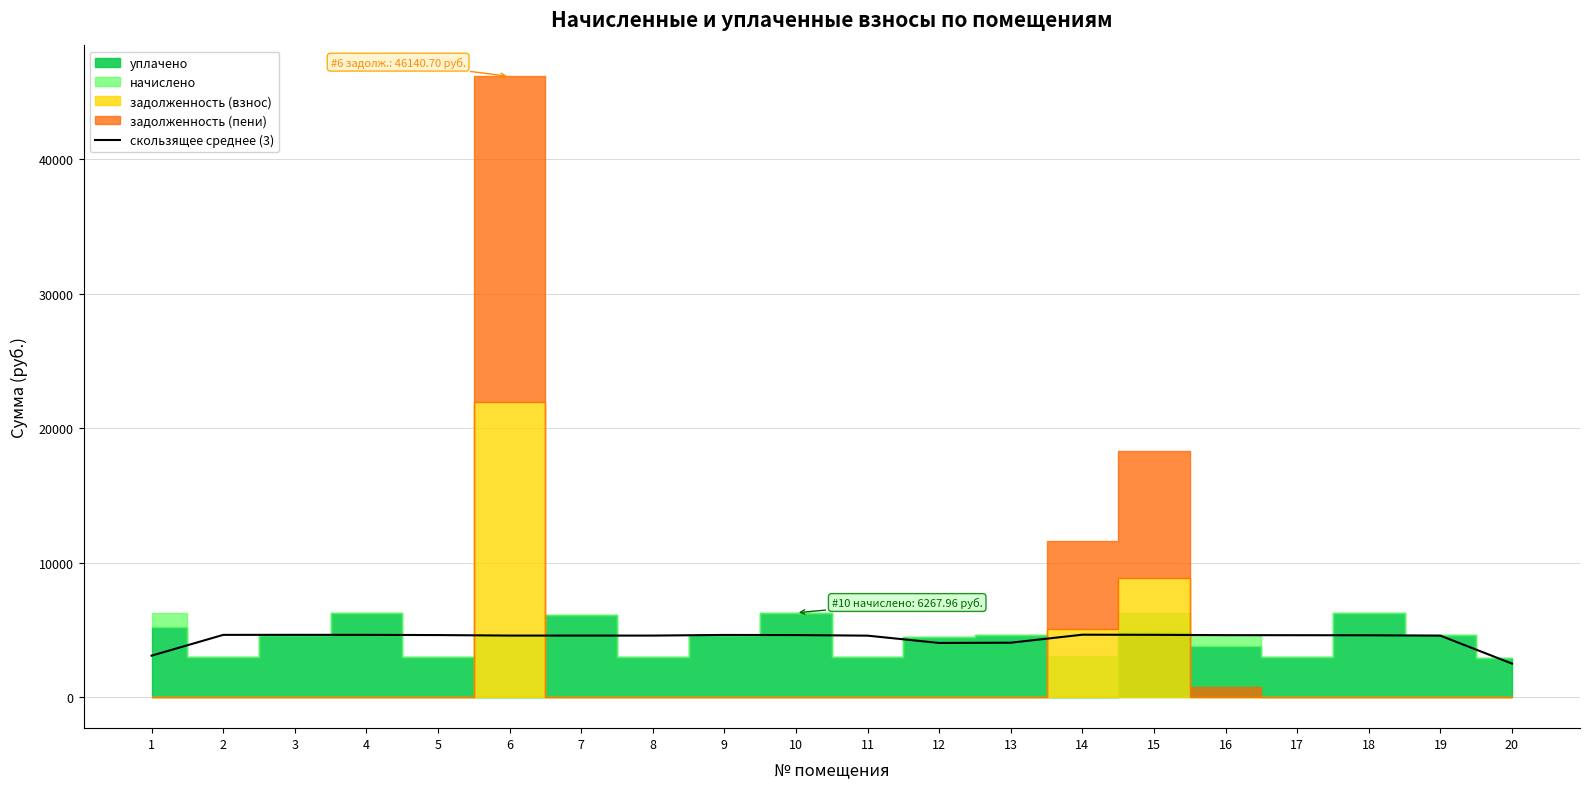

What is the minimum value for скользящее среднее (3)?

2492.3